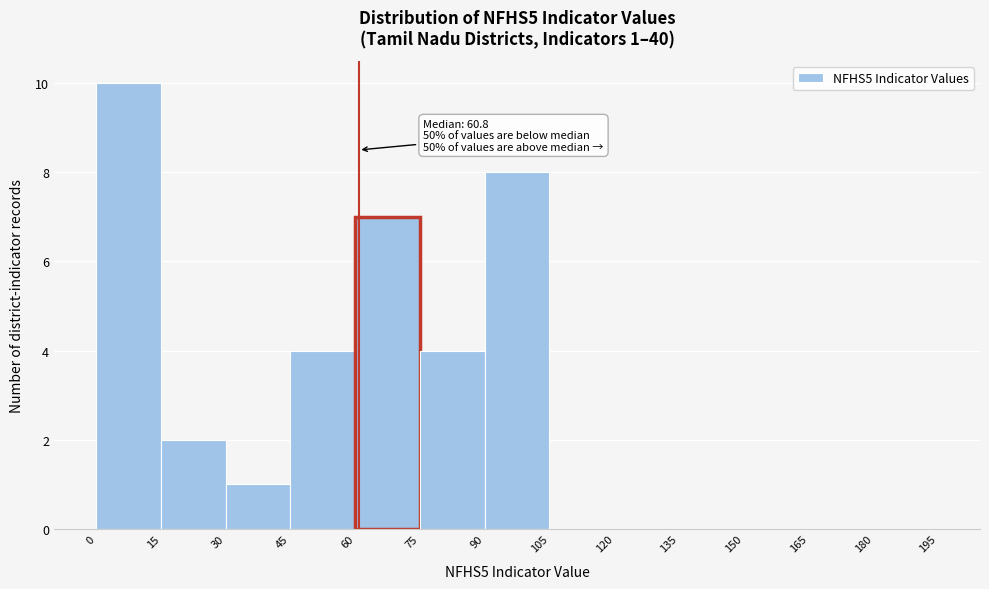

Over which range of the x-axis is the bar tallest?

0 to 15